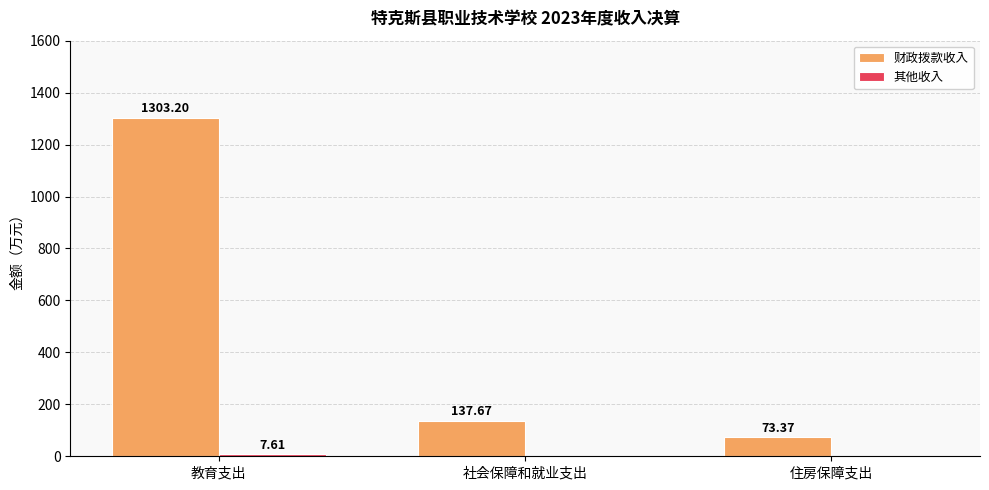

At which category is the sum across all series the highest?

教育支出